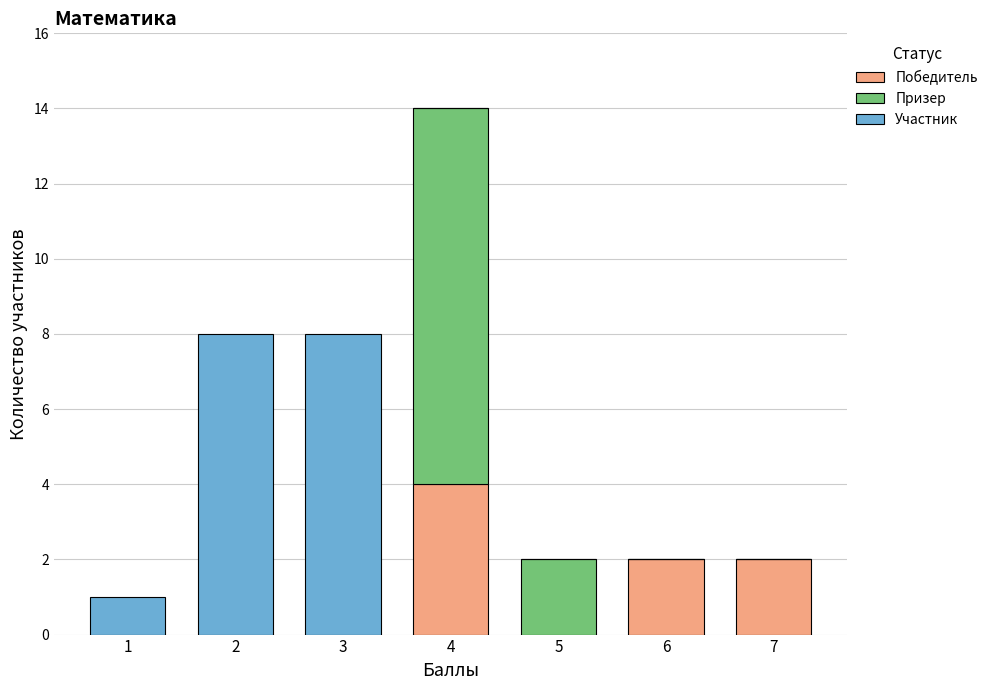

True or false: Победитель has a value of 1 at 1.

False